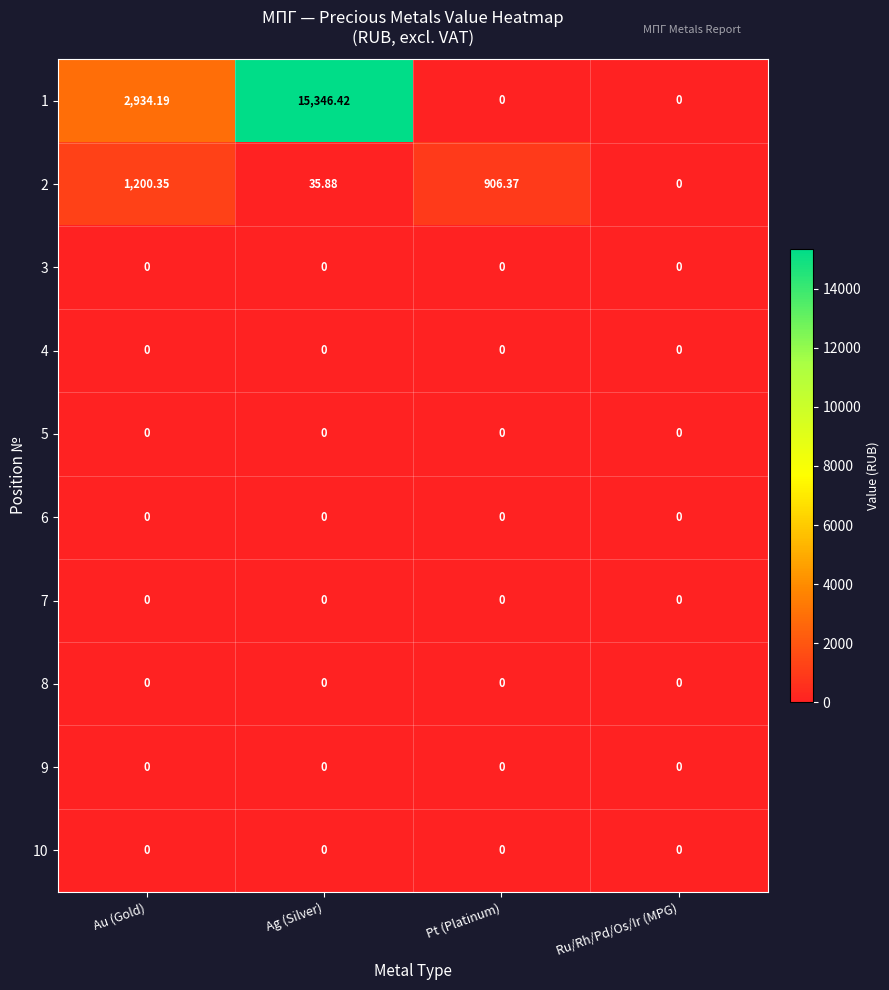

At which category is the sum across all series the highest?

Ag (Silver)